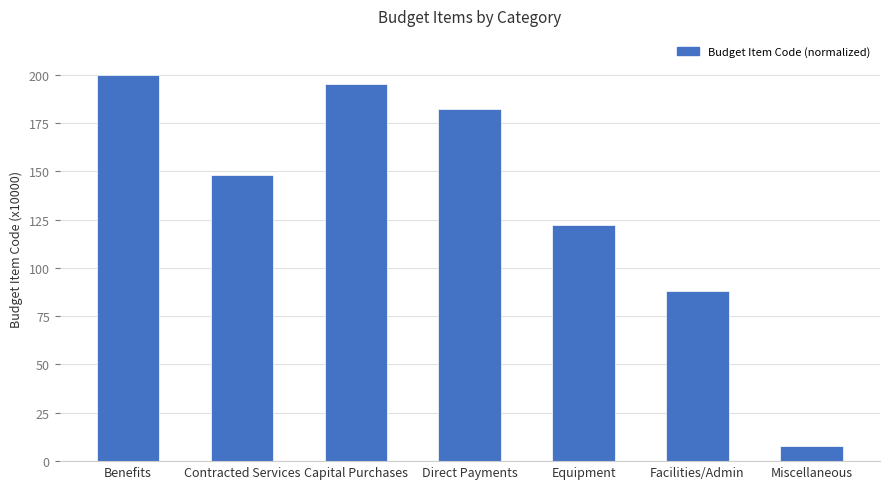

Which label corresponds to the smallest value in the chart?

Miscellaneous